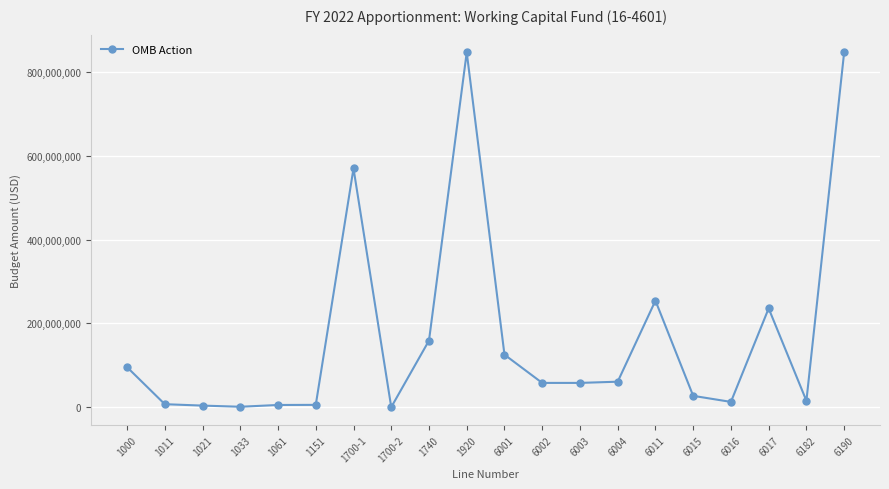

What is the average value?

169488422